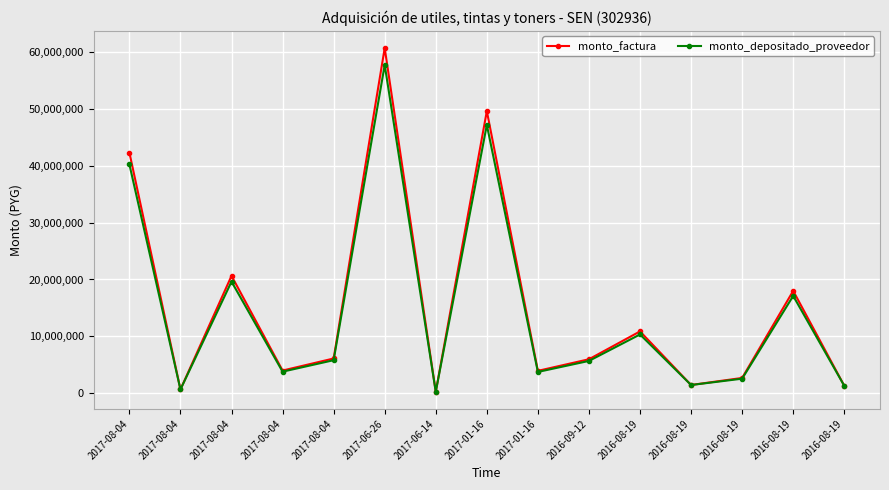

What is the smallest value displayed?

254372